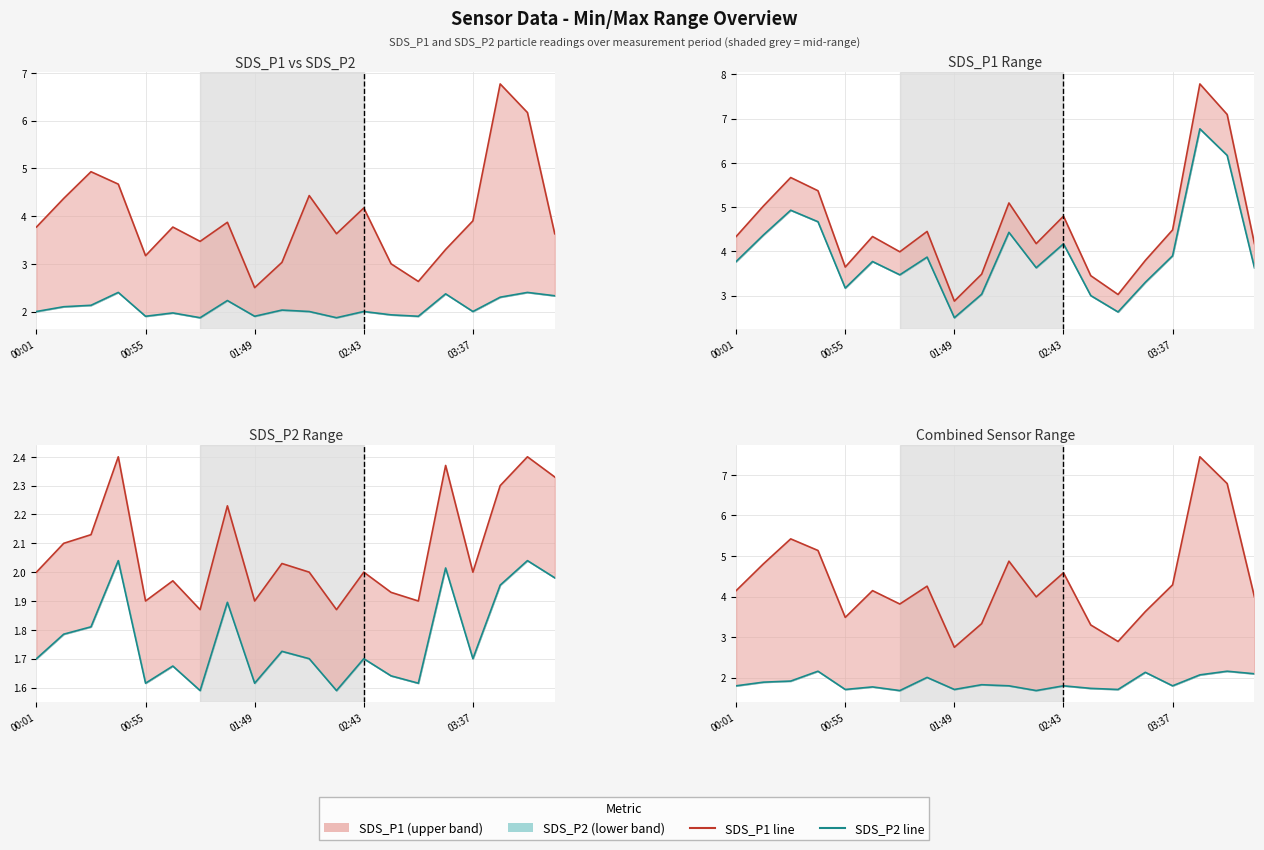

How many interior local peaks does the SDS_P2 series have?

7